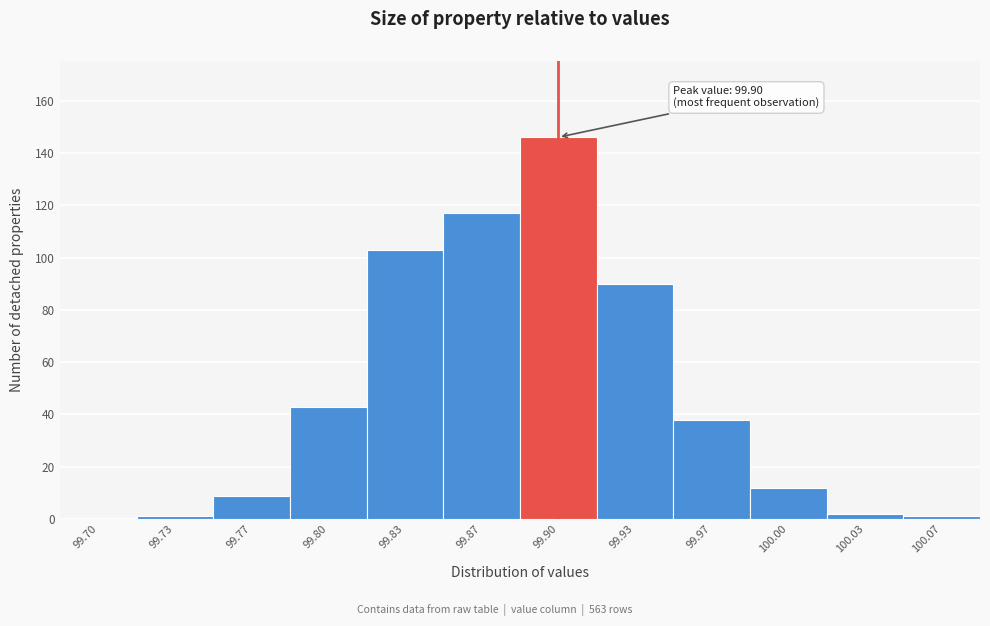

Reading left to right, extract all data points from this chart.

99.70=0	99.73=1	99.77=9	99.80=43	99.83=103	99.87=117	99.90=146	99.93=90	99.97=38	100.00=12	100.03=2	100.07=1